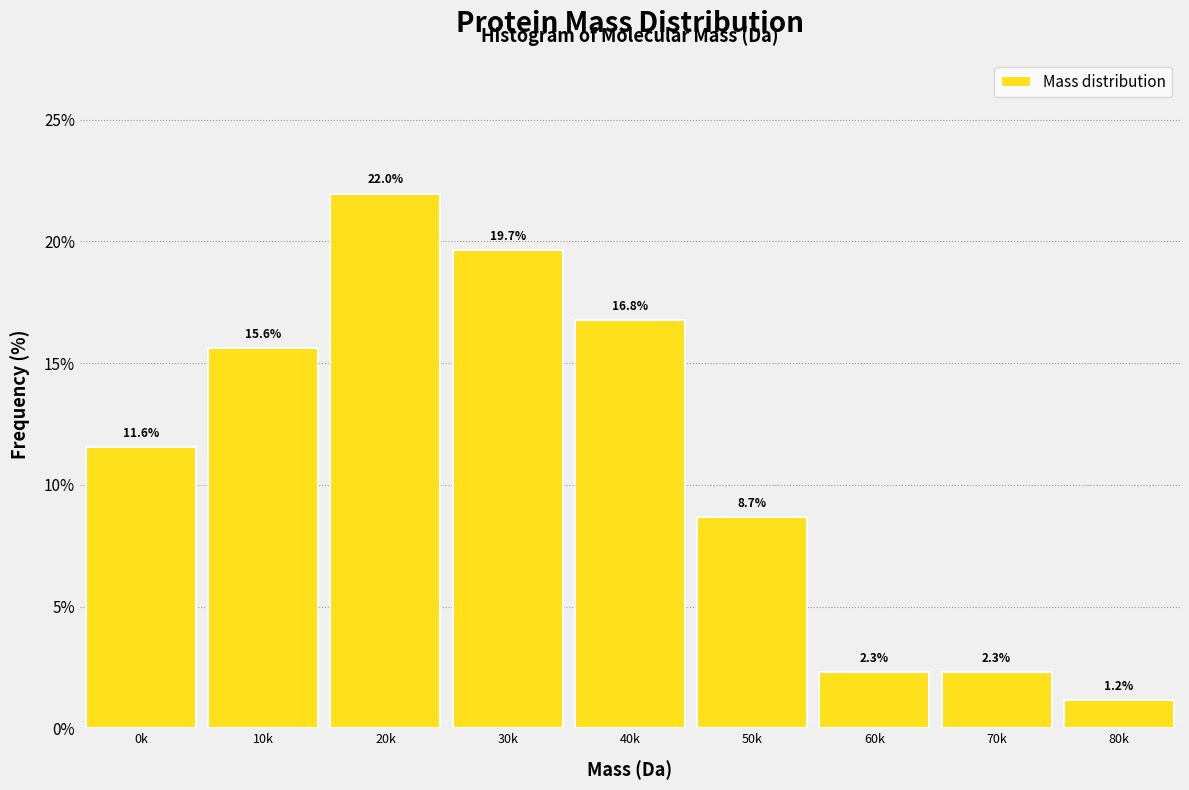

Reading right to left, what are all the values shown in this chart?

1.2	2.3	2.3	8.7	16.8	19.7	22.0	15.6	11.6